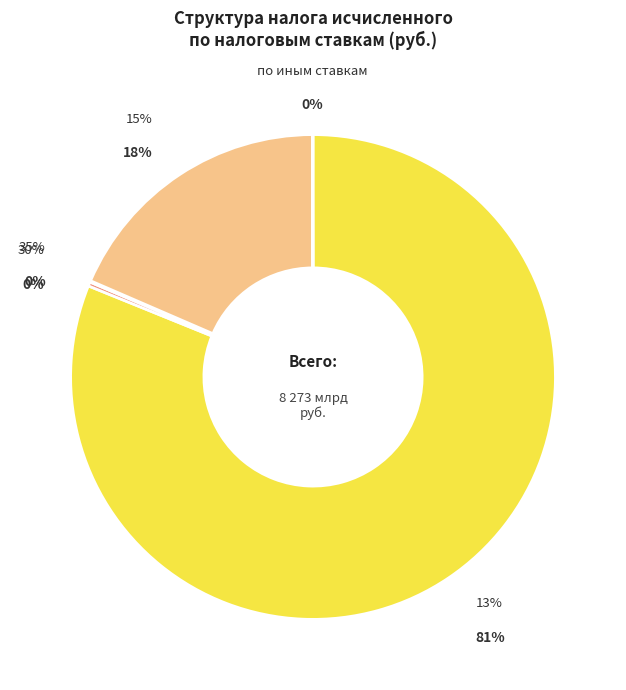

Count the number of slices in the pie.

5